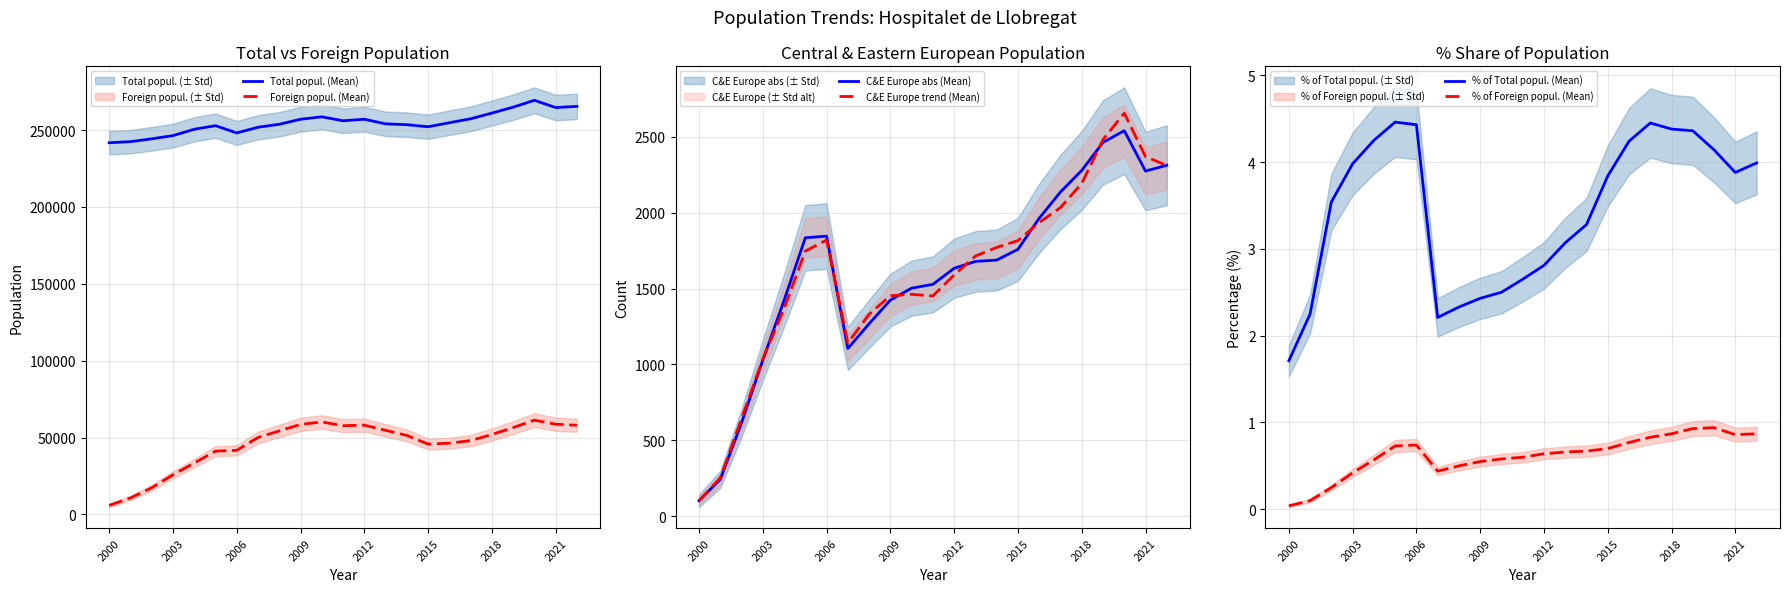

The value of Total popul. (Mean) at 2003 is 97907. True or false?

False